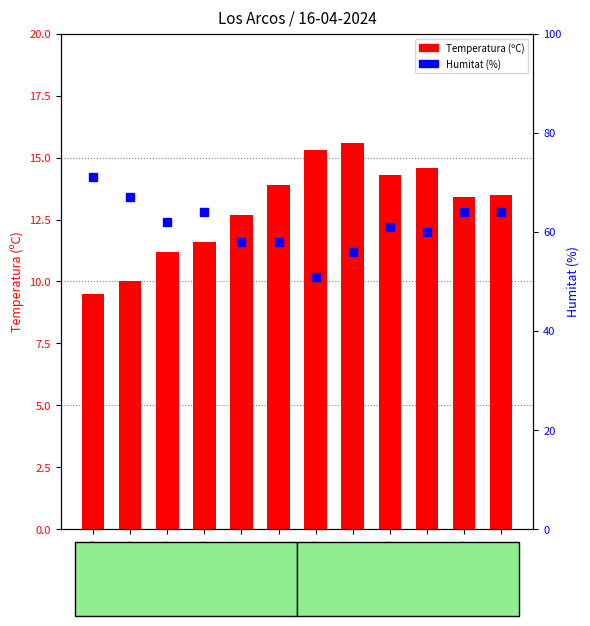

Rank the series by their maximum value, from lowest to highest.

Temperatura (ºC), Humitat (%)